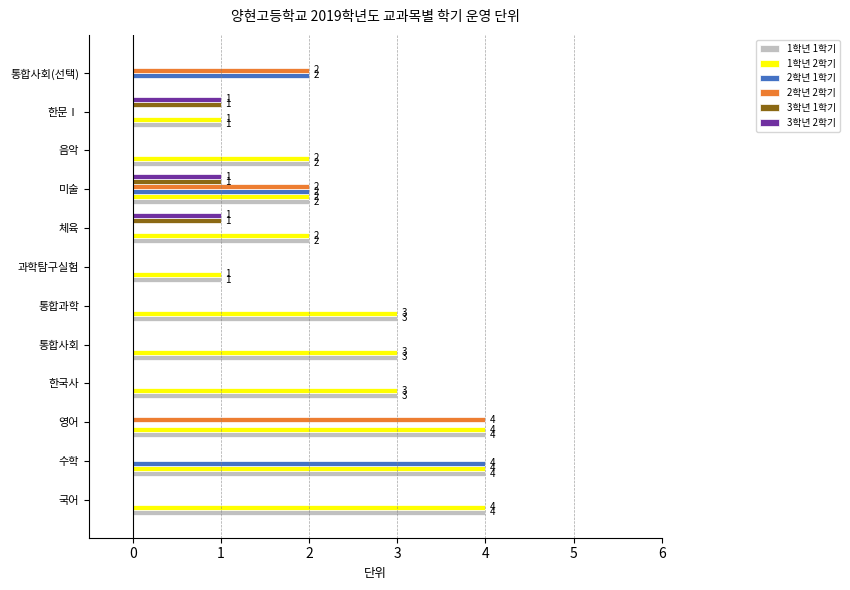

What is the maximum value shown in the chart?

4